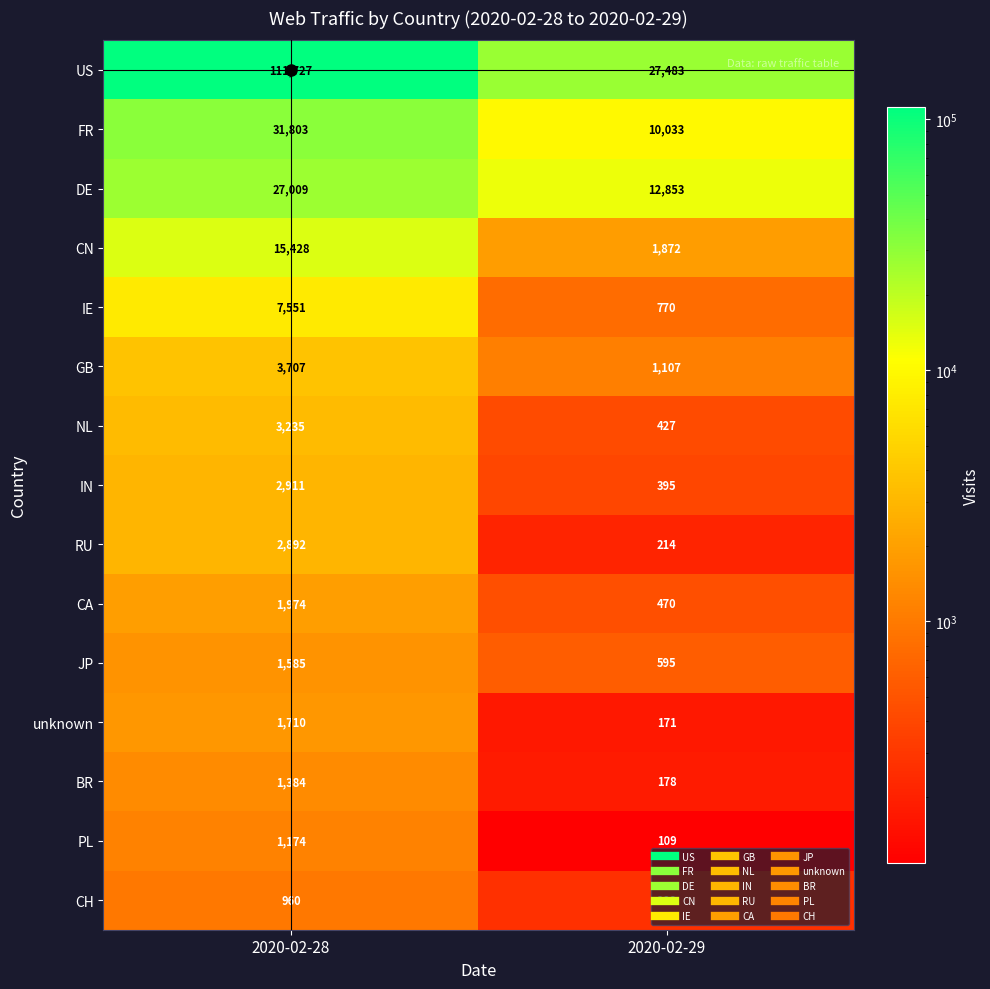

Which series has the widest spread of values?

US